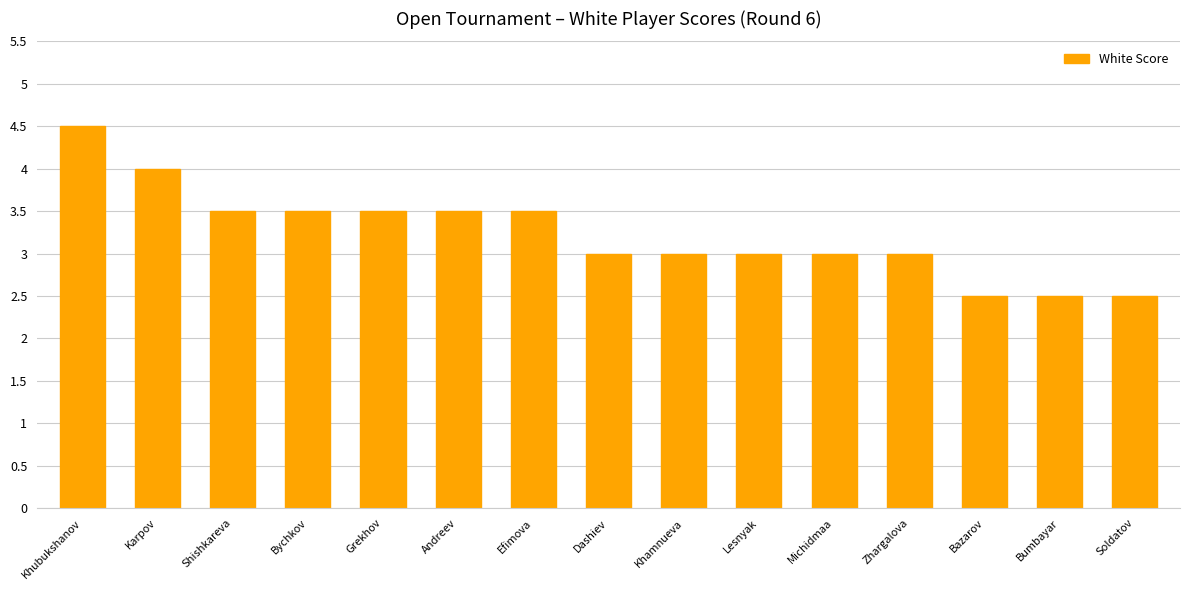

What is the smallest value displayed?

2.5